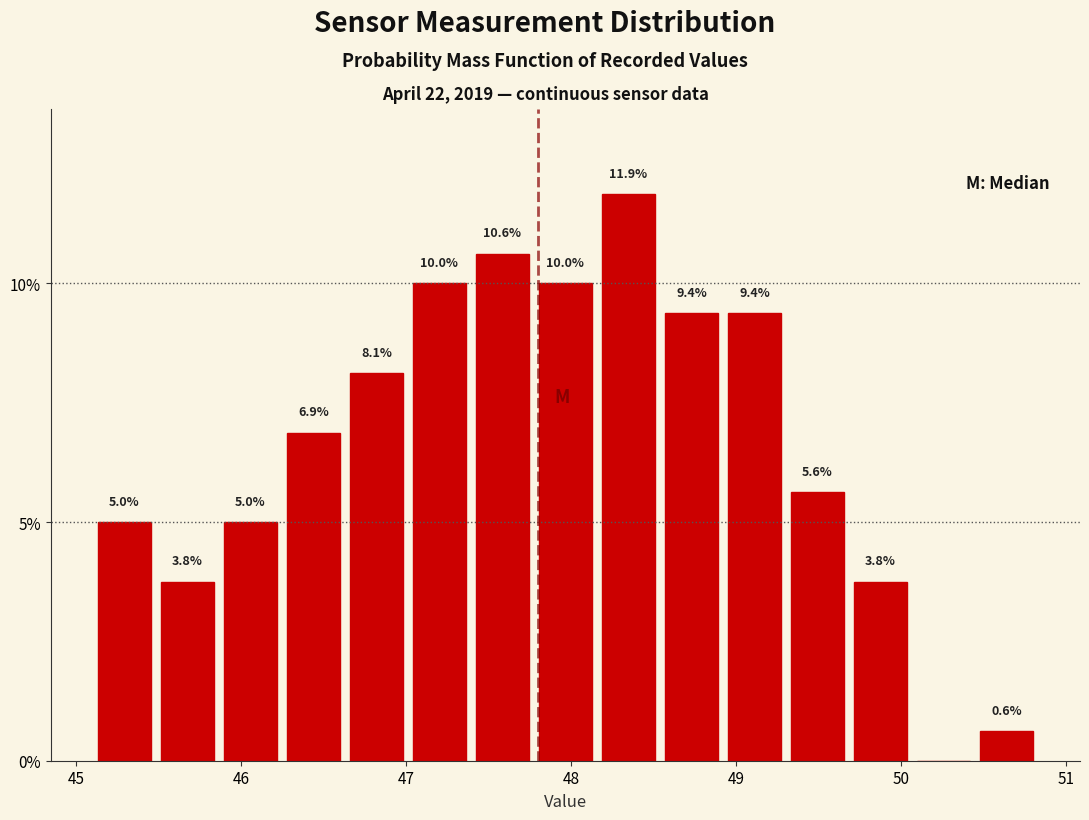

Around what value on the x-axis is the tallest bar? Give the approximate position of its centre, as read against the axis.

48.3